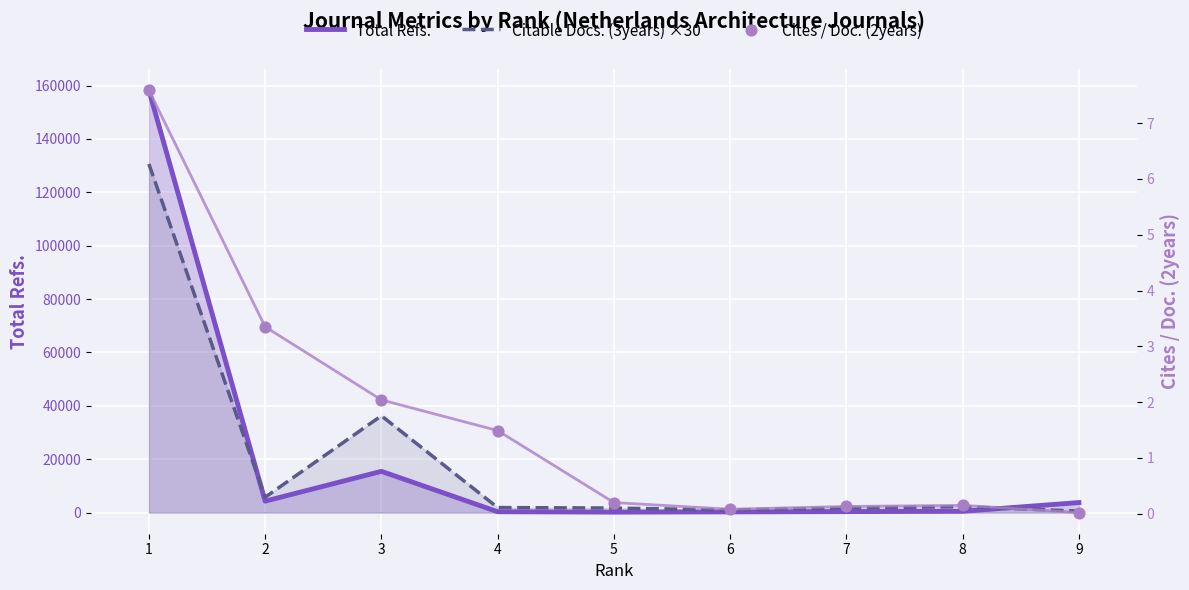

At how many categories does at least one series exceed 17450?

2